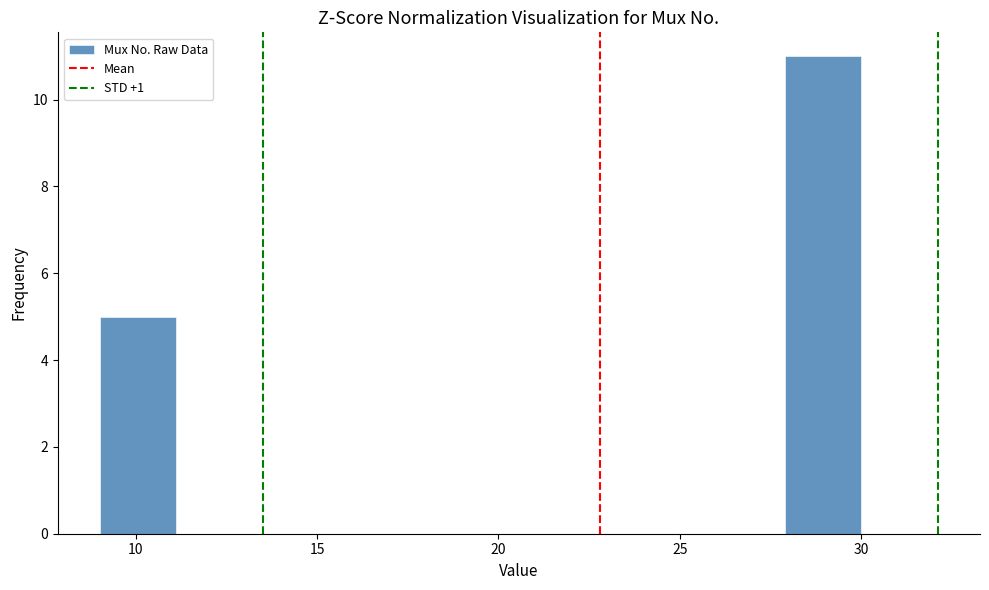

How tall is the bar that spans 9.0 to 11.1 on the x-axis? Neither the bar edges nor the heights are printed on the chart, so give them approximately, as read against the axes.

5